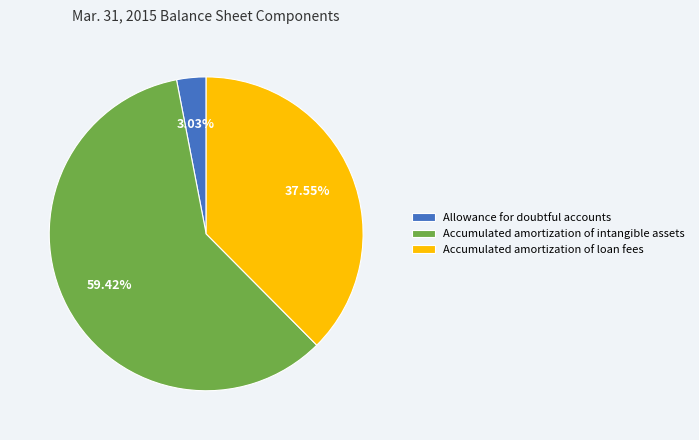

Between Allowance for doubtful accounts and Accumulated amortization of loan fees, which is larger?

Accumulated amortization of loan fees